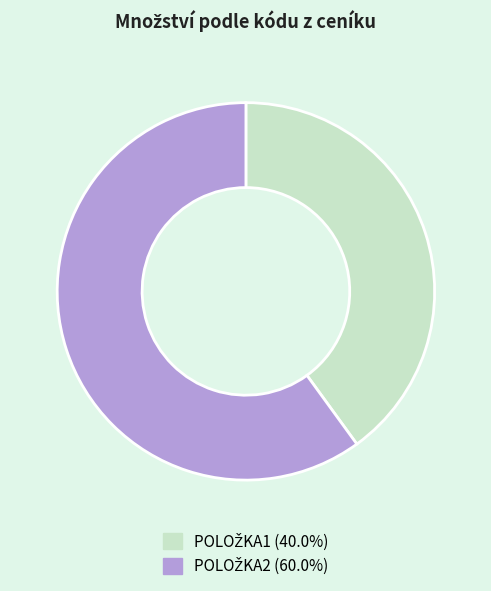

Count the number of slices in the pie.

2